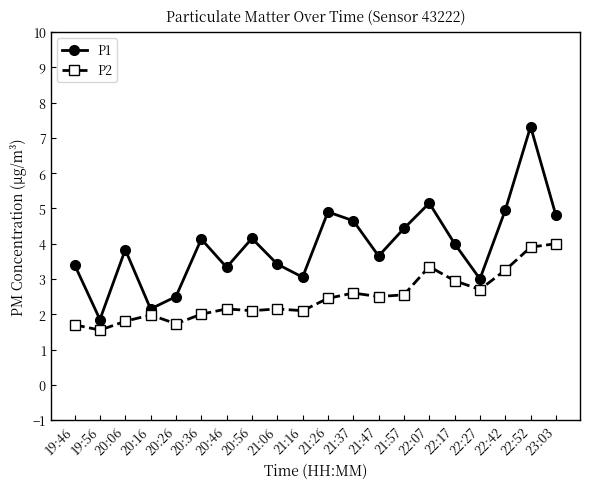

What is the total value across all series at 22:27?

5.7